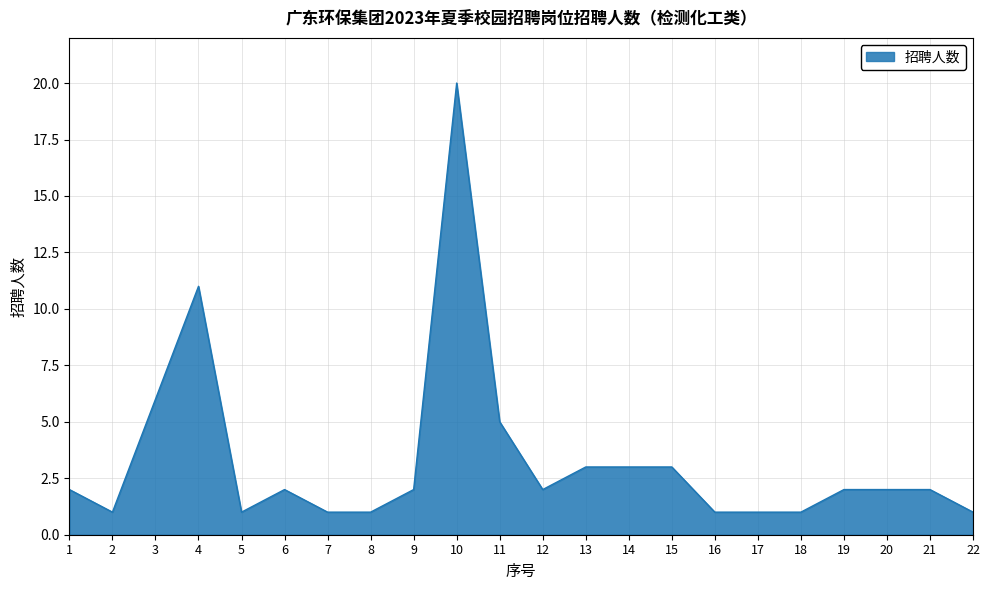

Is it true that the value at 9 is 2?

True